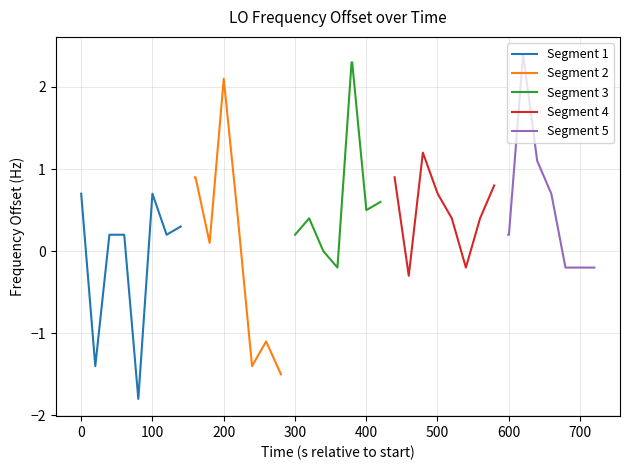

How many negative values does the Segment 5 series have?

3